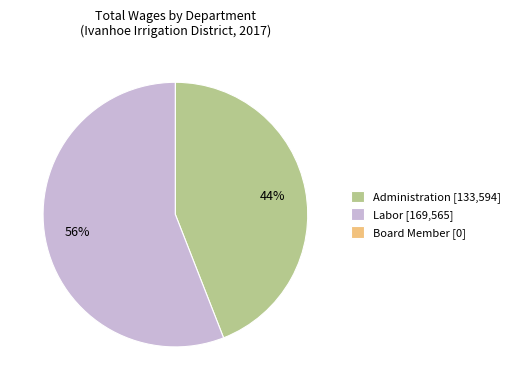

Between Administration [133,594] and Labor [169,565], which is larger?

Labor [169,565]